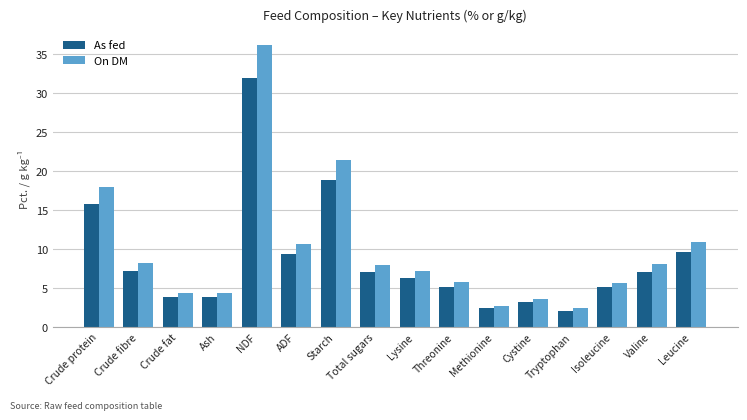

What is the average value of the On DM series?

9.8